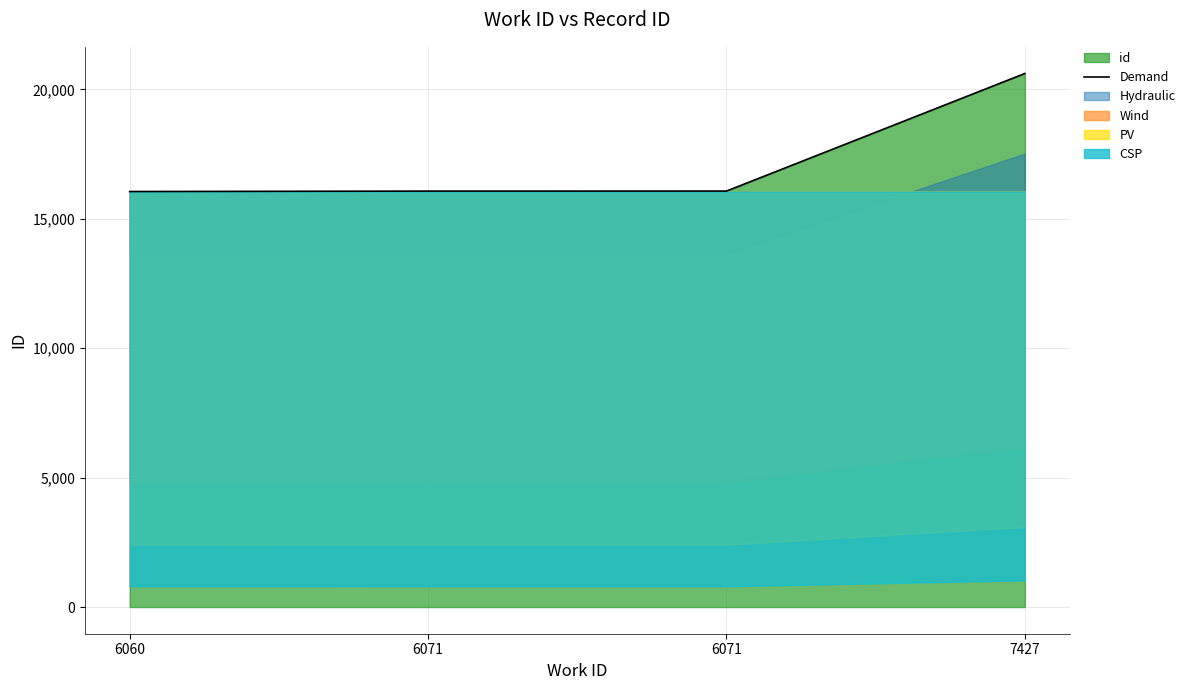

Which category has the lowest value across all series?

6060